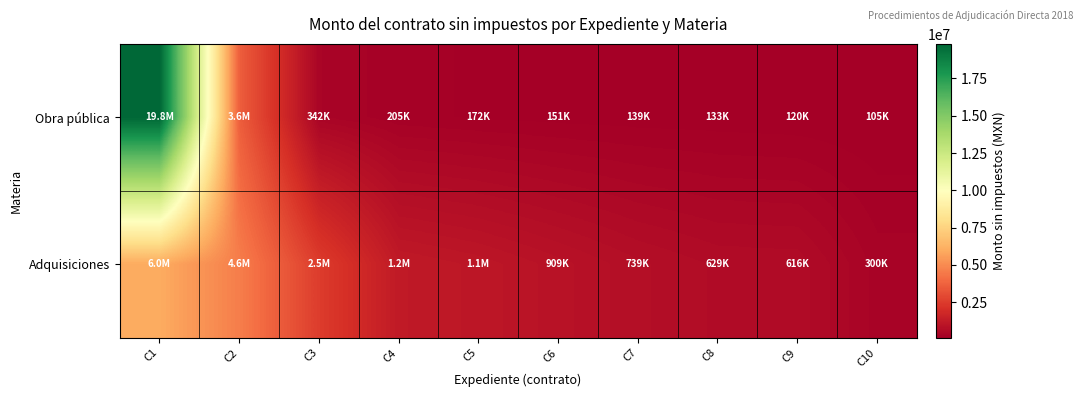

At C3, list the series in order from smallest to largest.

Obra pública, Adquisiciones